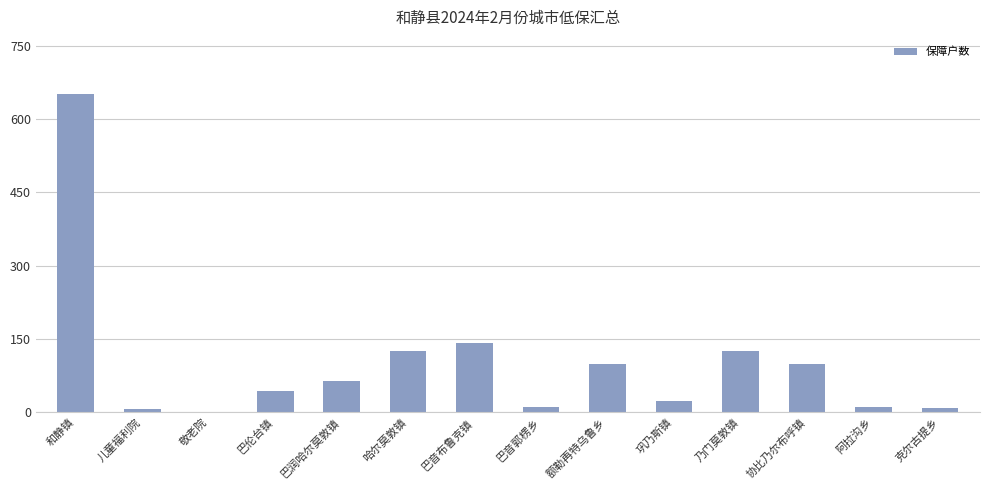

Which label corresponds to the largest value in the chart?

和静镇